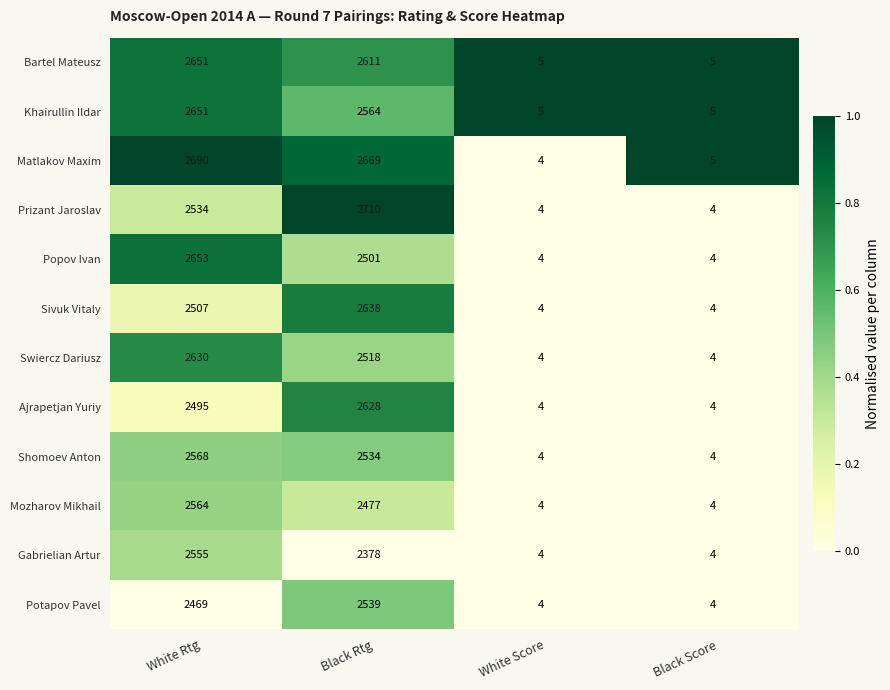

How many data points does each series have?

4